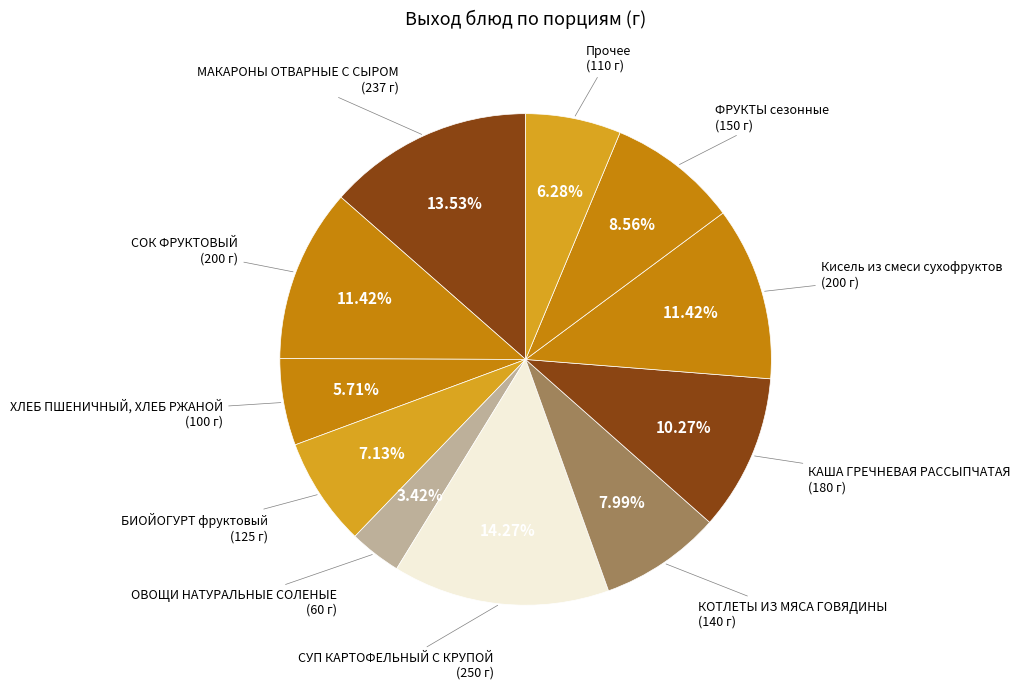

Which category has the smallest portion of the pie?

ОВОЩИ НАТУРАЛЬНЫЕ СОЛЕНЫЕ